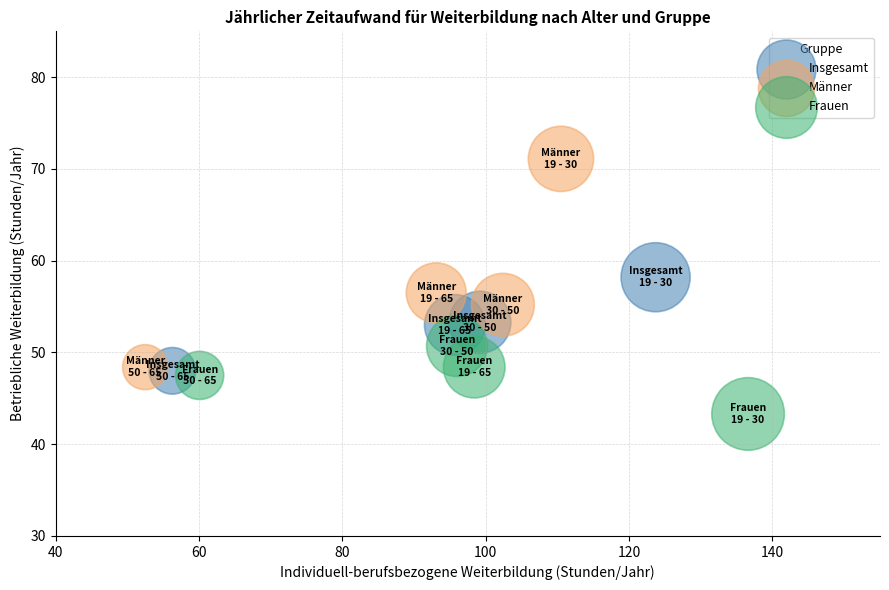

Which series has the widest spread of Y values?

Männer